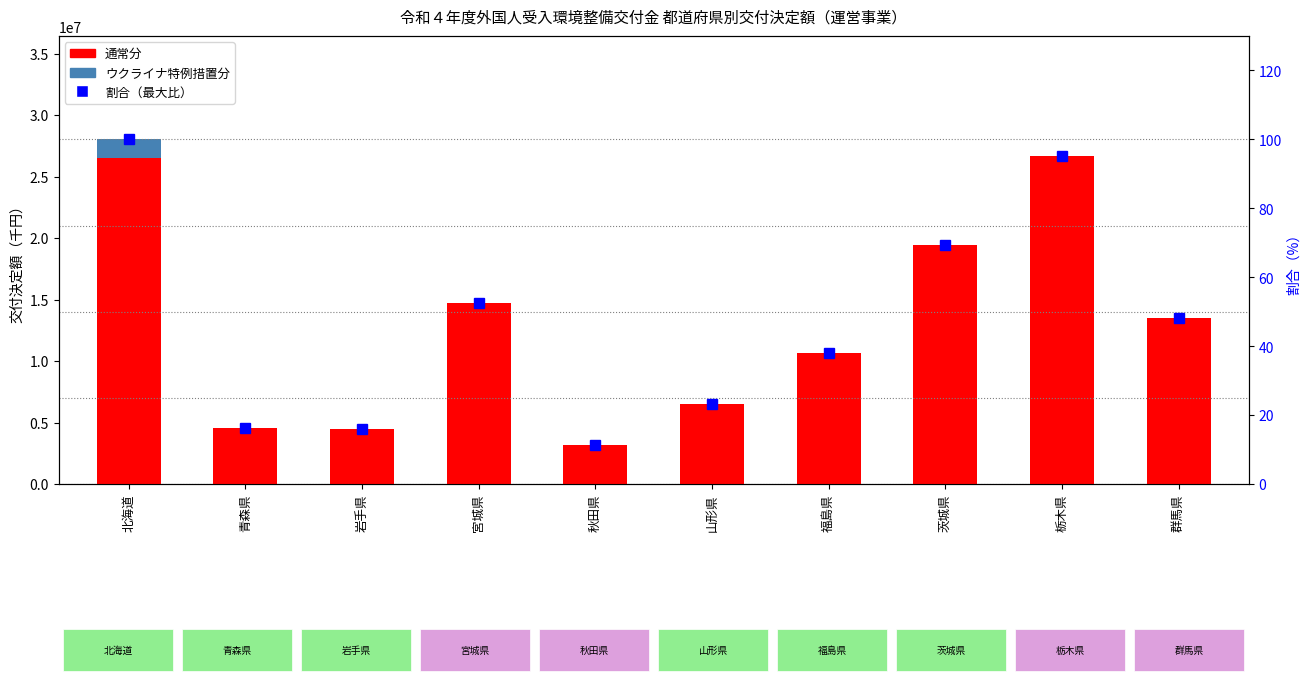

What are all the series names shown in the legend?

通常分, ウクライナ特例措置分, 割合（最大比）